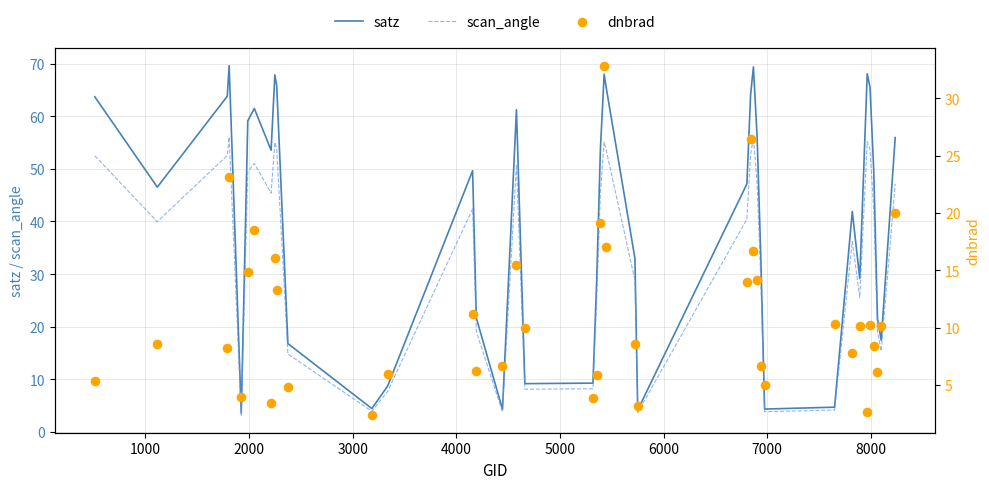

Which series has the largest Y range (max minus min)?

satz